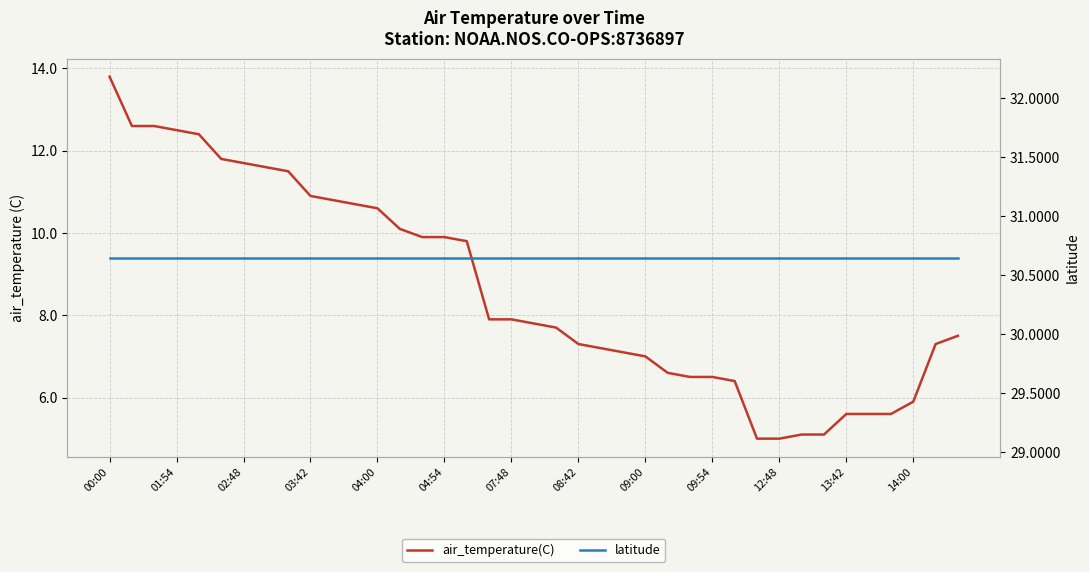

Reading right to left, what are all the values shown in this chart?

air_temperature(C): 7.5	7.3	5.9	5.6	5.6	5.6	5.1	5.1	5.0	5.0	6.4	6.5	6.5	6.6	7.0	7.1	7.2	7.3	7.7	7.8	7.9	7.9	9.8	9.9	9.9	10.1	10.6	10.7	10.8	10.9	11.5	11.6	11.7	11.8	12.4	12.5	12.6	12.6	13.8
latitude: 30.6	30.6	30.6	30.6	30.6	30.6	30.6	30.6	30.6	30.6	30.6	30.6	30.6	30.6	30.6	30.6	30.6	30.6	30.6	30.6	30.6	30.6	30.6	30.6	30.6	30.6	30.6	30.6	30.6	30.6	30.6	30.6	30.6	30.6	30.6	30.6	30.6	30.6	30.6